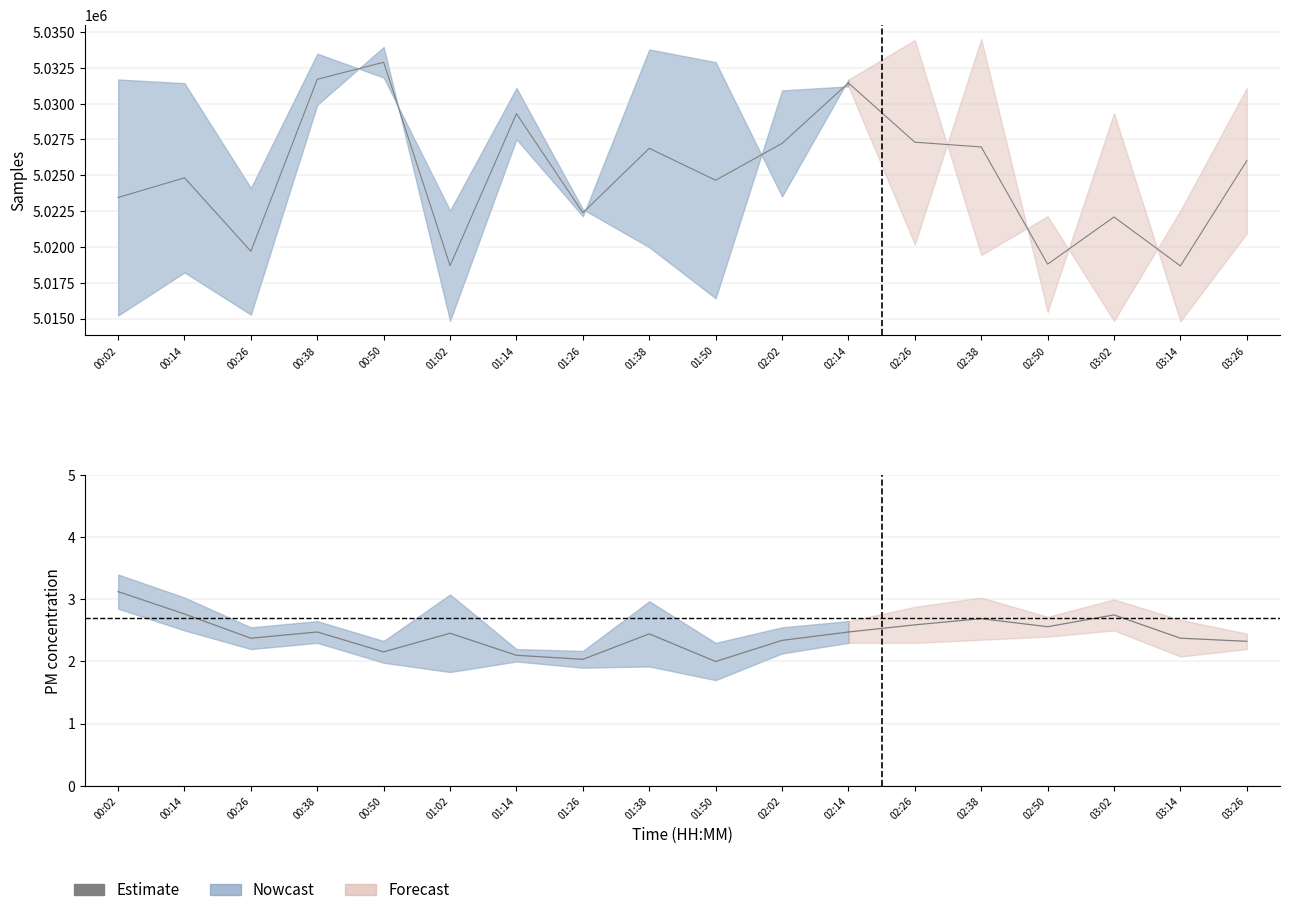

What is the sum of all values?

28.7